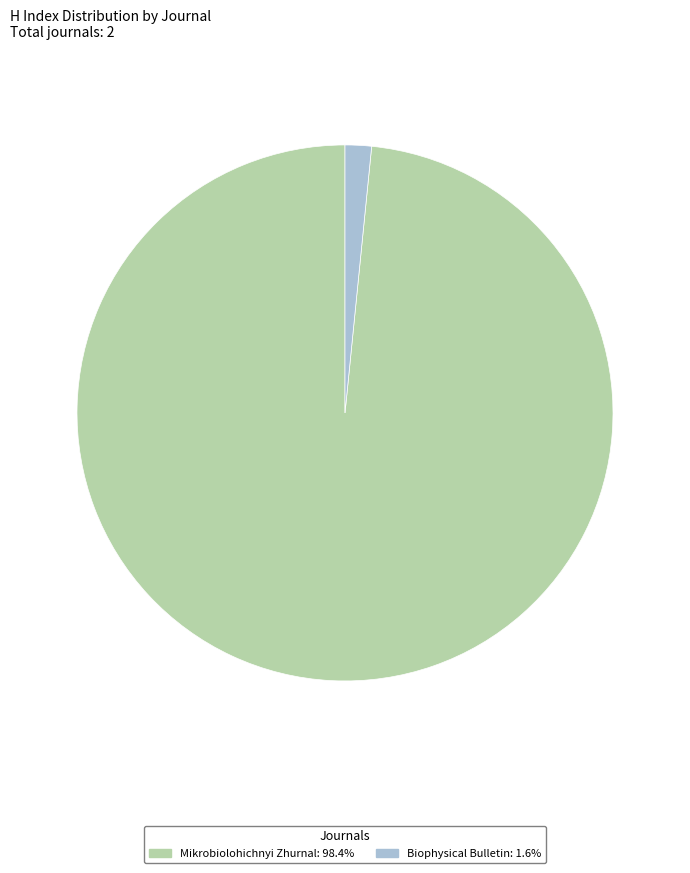

Between Mikrobiolohichnyi Zhurnal and Biophysical Bulletin, which is larger?

Mikrobiolohichnyi Zhurnal